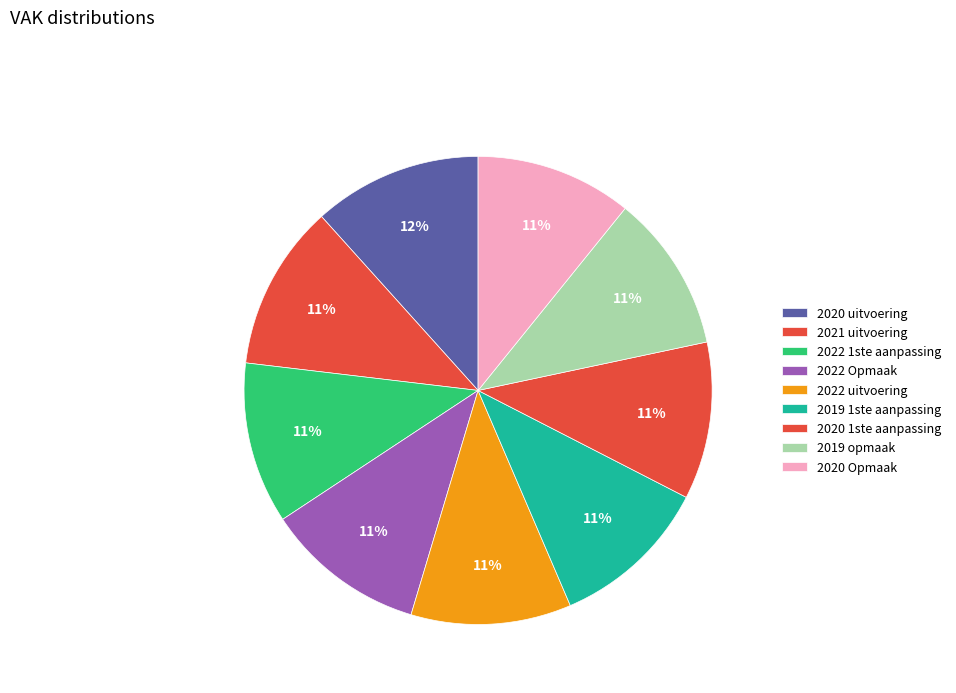

How many slices are in this pie chart?

9